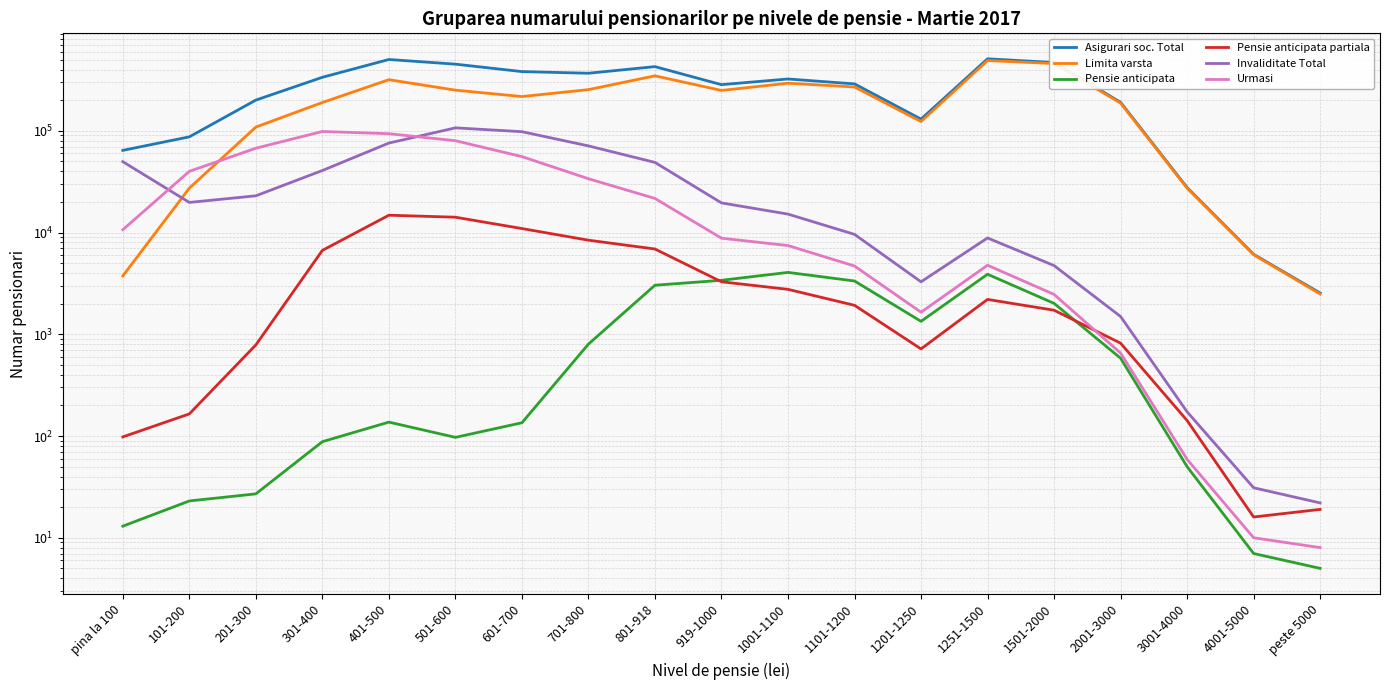

What position from the right is 919-1000?

10